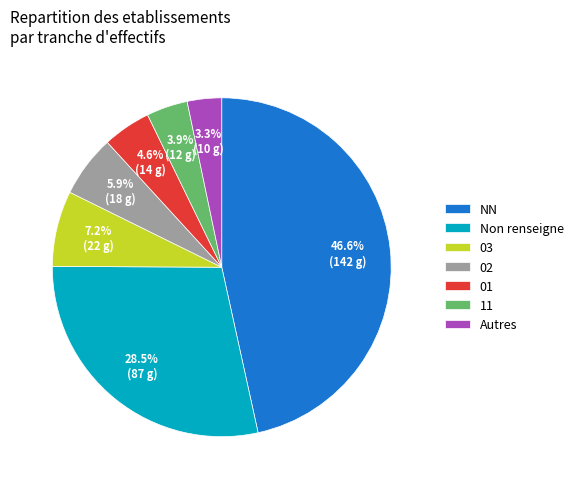

To the nearest percent, what is the average slice percentage?

14%